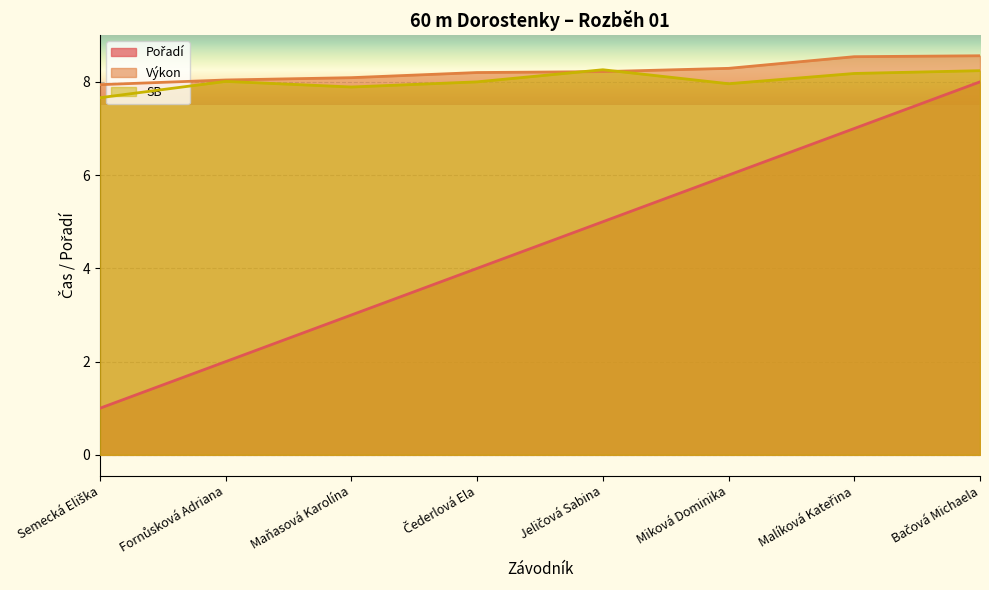

What is the label of the 3rd point from the left?

Maňasová Karolína